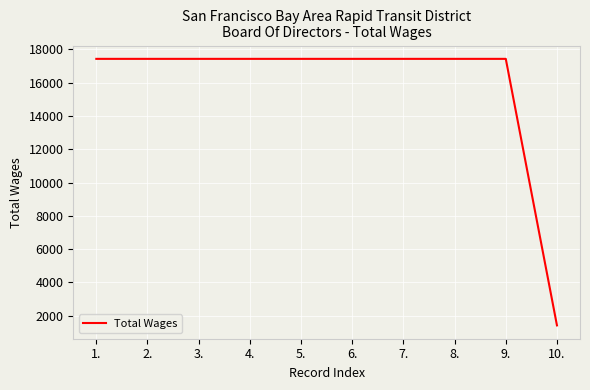

Is it true that the value at 9. is 30768?

False